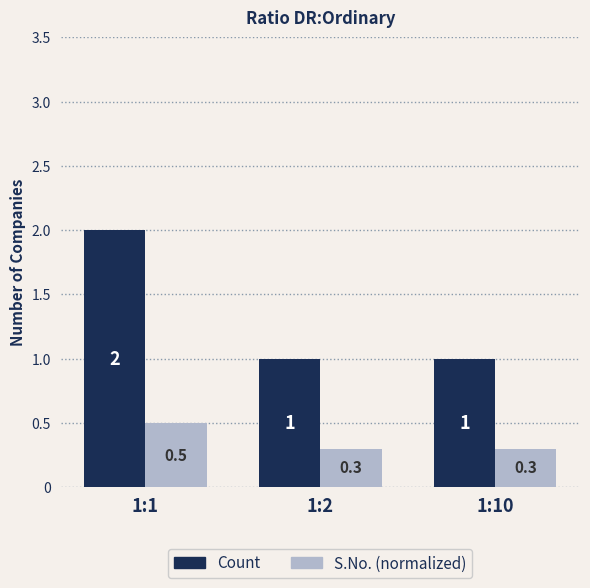

What is the value of the Count bar at the 1st from the left?

2.0